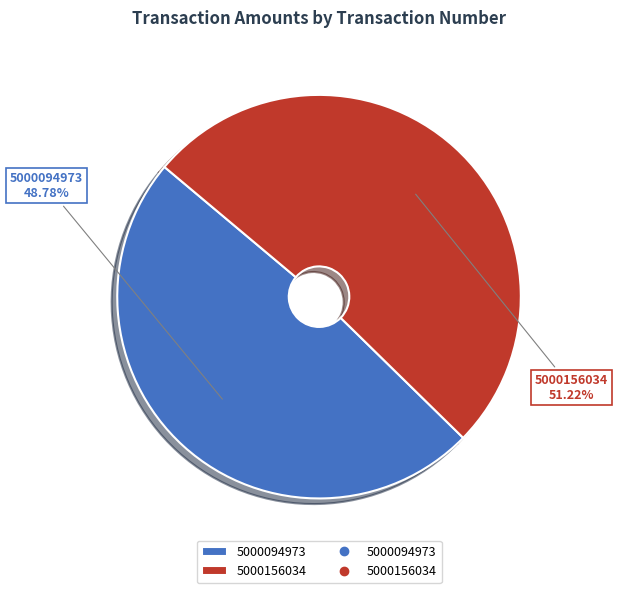

The 5000156034 slice represents 51% of the pie. True or false?

True